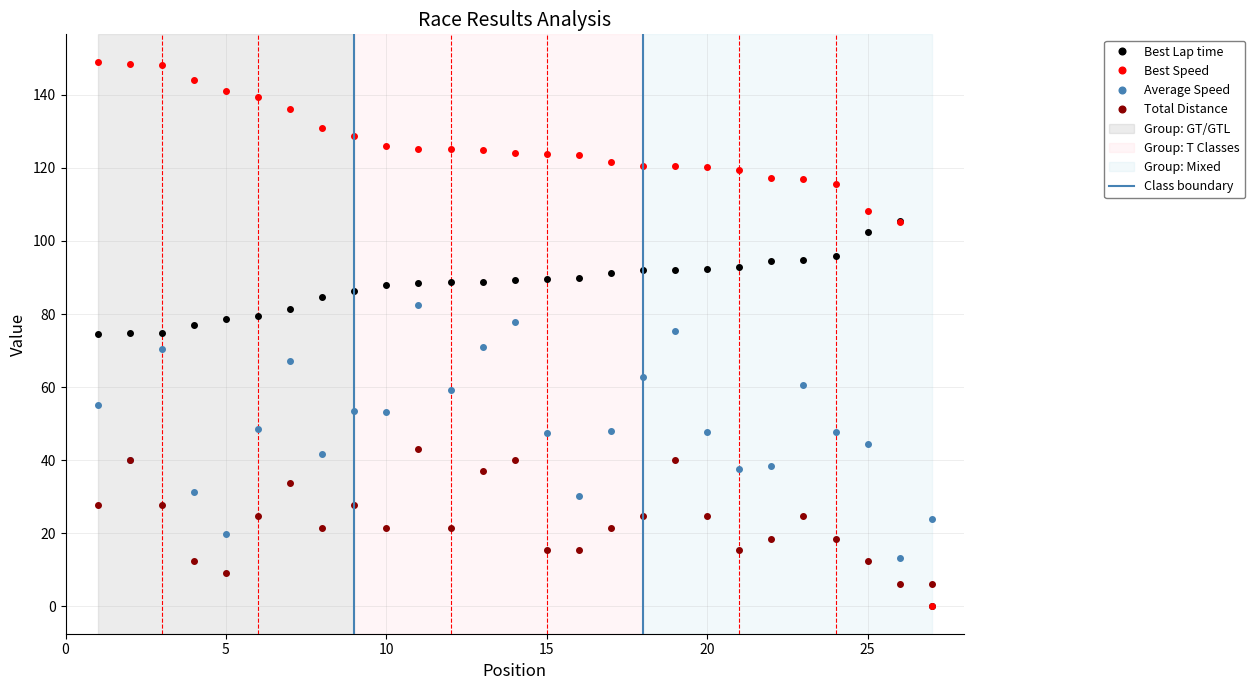

Does the chart display data point markers on the line(s)?

Yes